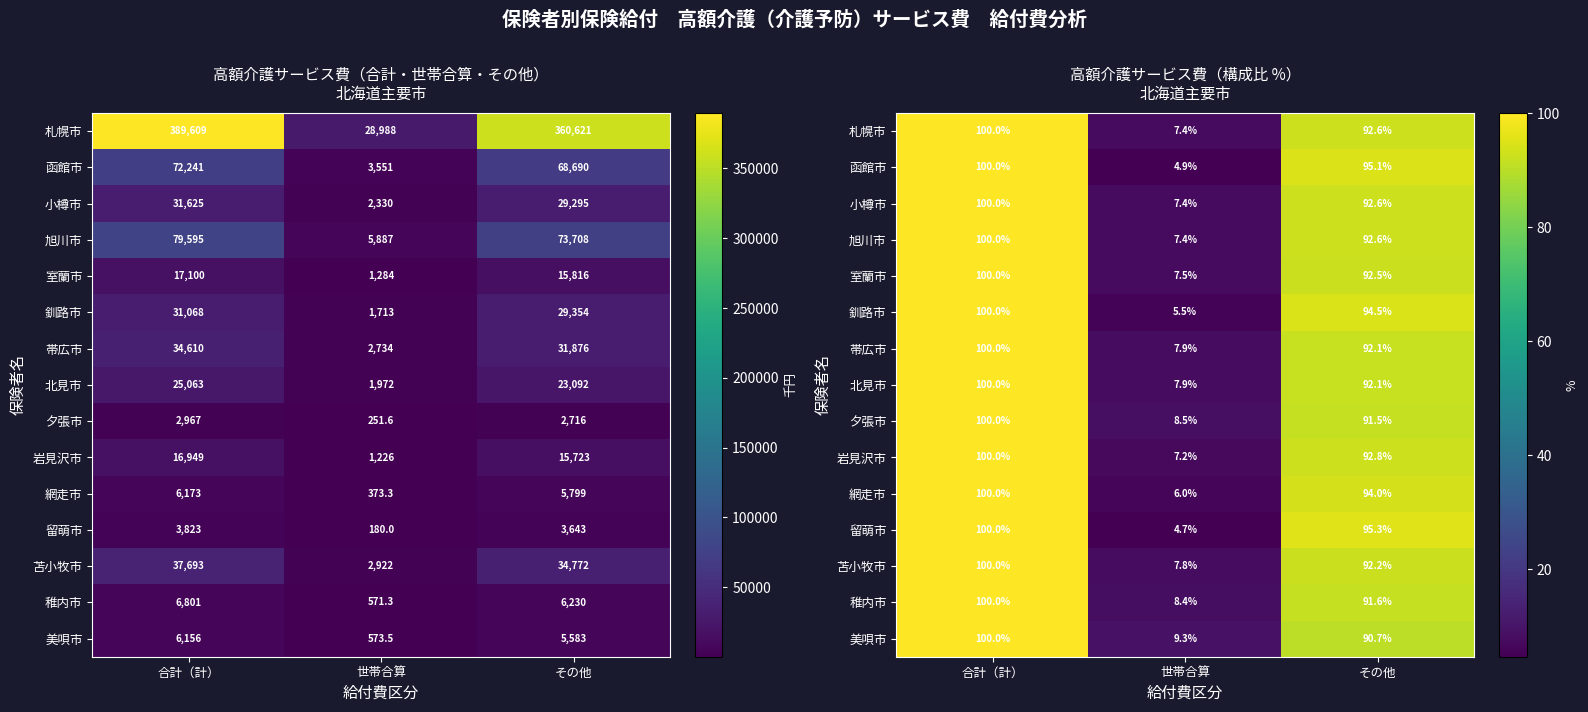

How many values in the 留萌市 series exceed 95?

2